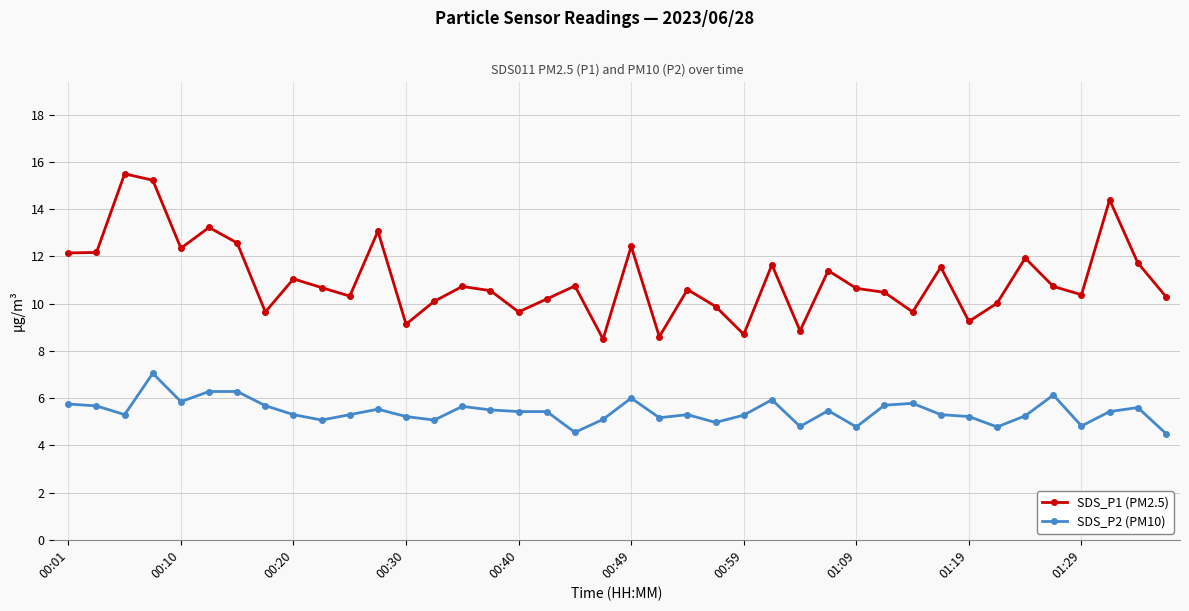

Which series has the largest range (max minus min)?

SDS_P1 (PM2.5)